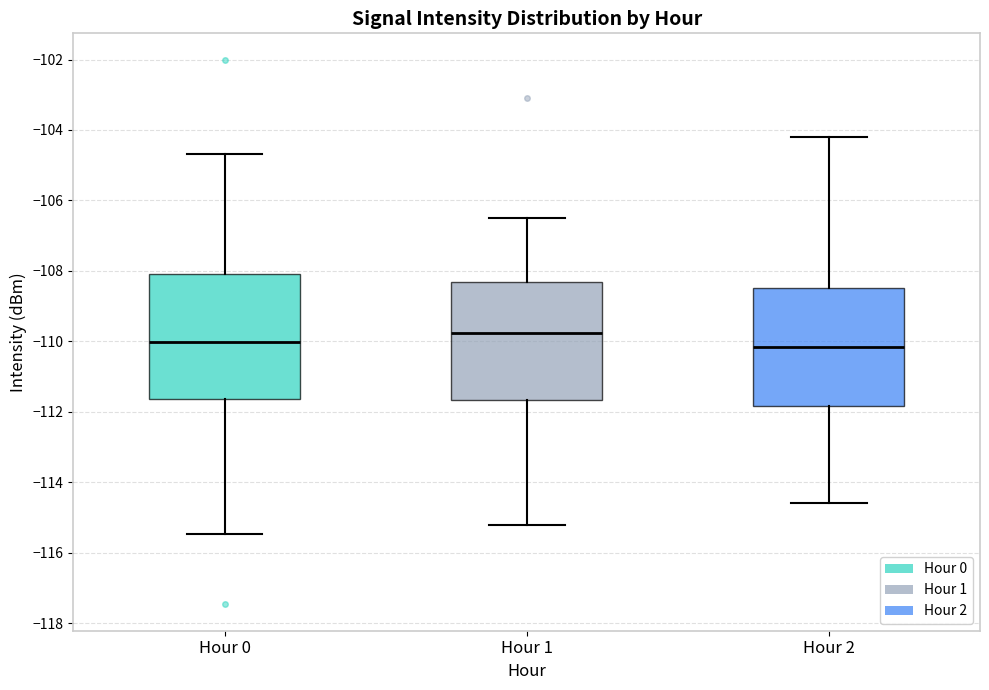

Where does the upper whisker of the box for Hour 2 end on the y-axis? The values are not printed on the chart, so give them approximately, as read against the axis.

-104.2